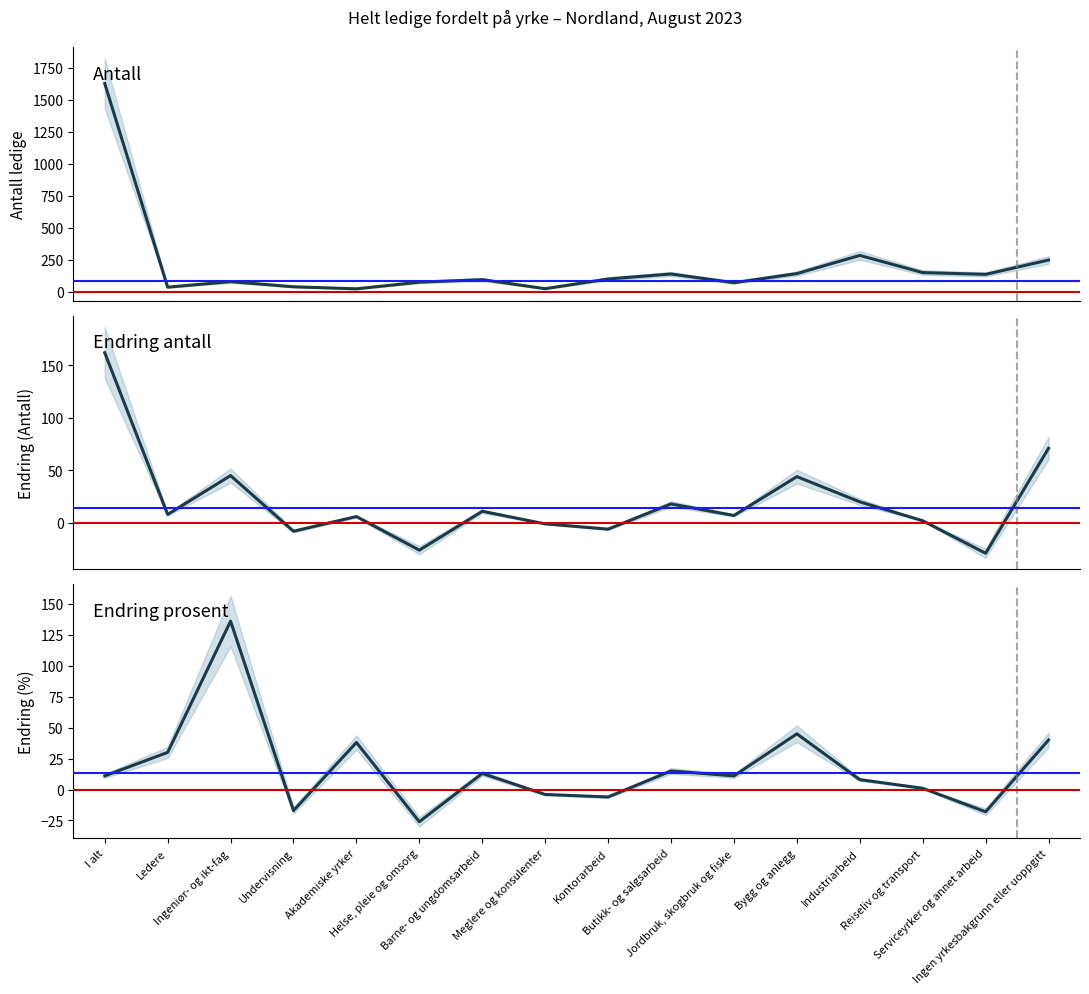

What is the total value across all series at Akademiske yrker?

66